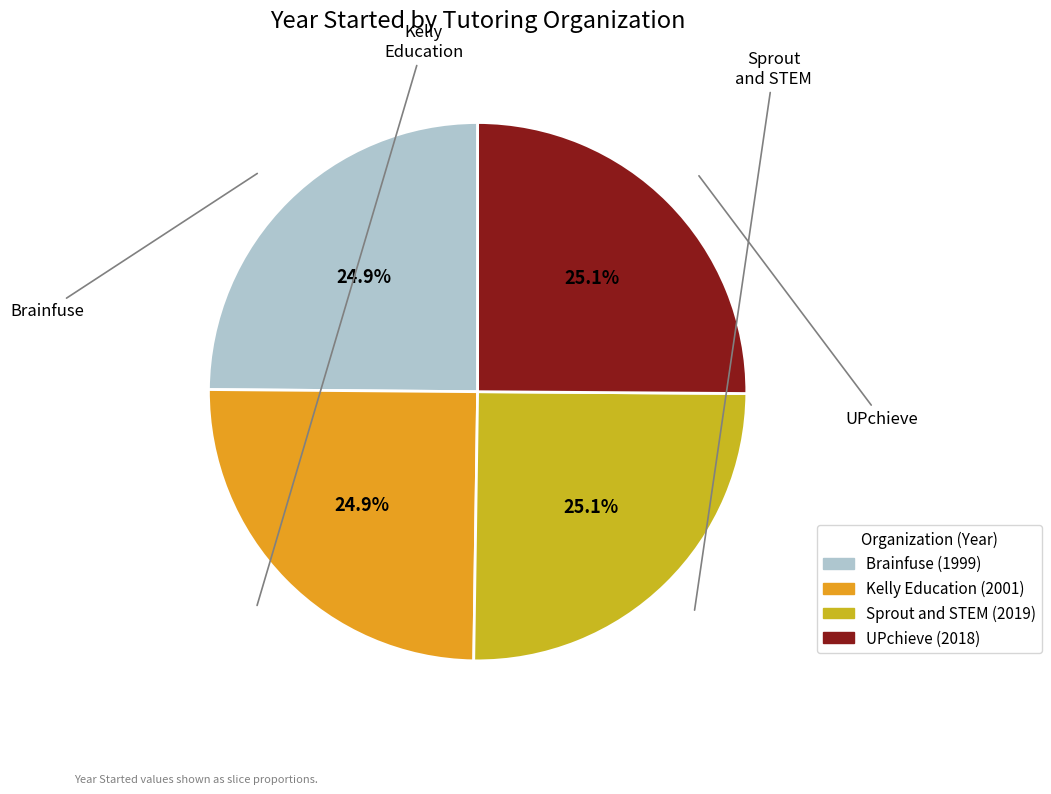

To the nearest percent, what percentage of the pie is Sprout and STEM?

25%